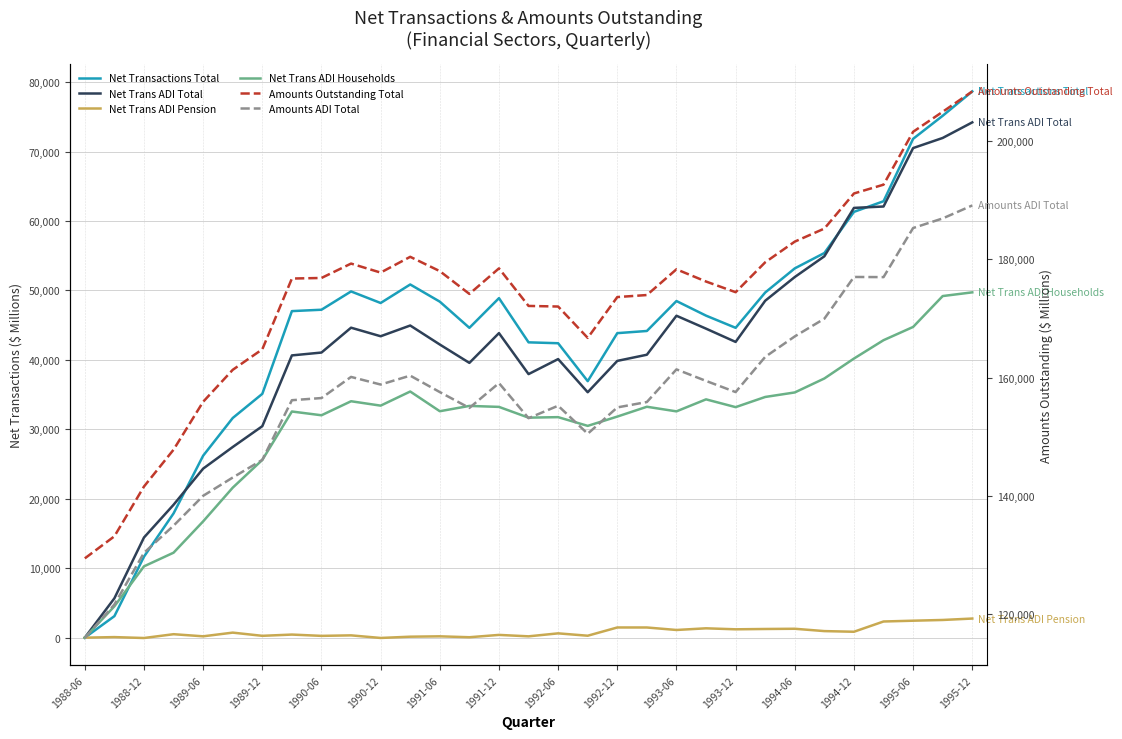

What is the difference between the highest and lowest values at 27?

190312